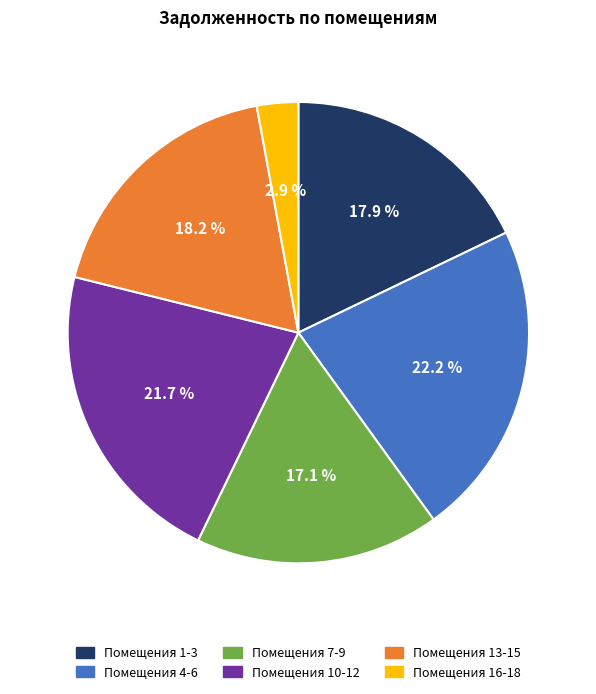

Does any single category account for the majority?

No